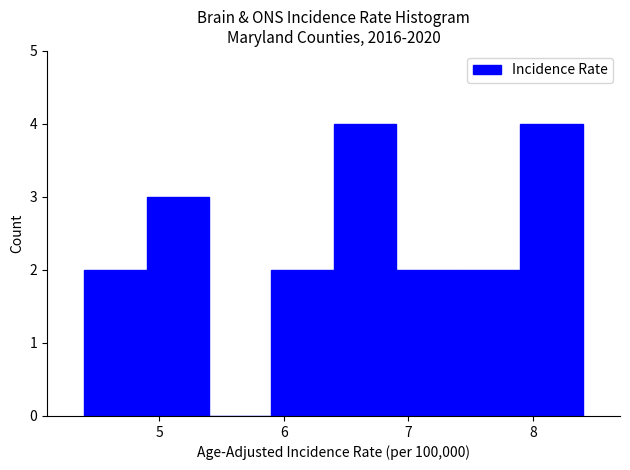

Reading left to right, transcribe this chart: for each bar, give the range it covers on the x-axis and its height. The values are not printed on the chart, so give them approximately, as read against the axis.

4.4 to 4.9: 2
4.9 to 5.4: 3
5.4 to 5.9: 0
5.9 to 6.4: 2
6.4 to 6.9: 4
6.9 to 7.4: 2
7.4 to 7.9: 2
7.9 to 8.4: 4